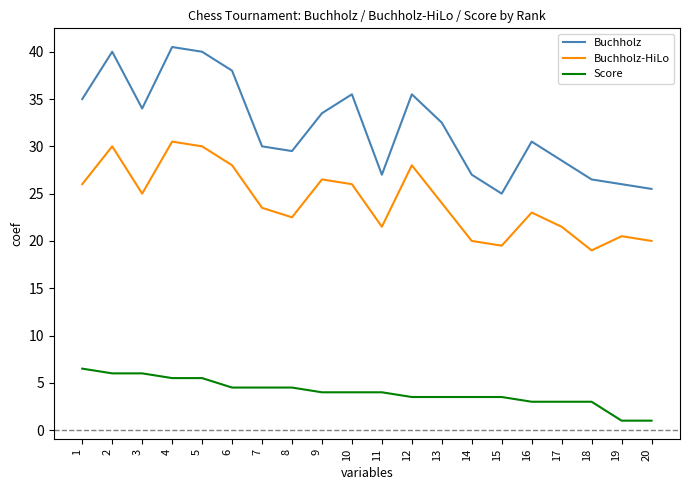

True or false: Score has a value of 4.8 at 16.

False